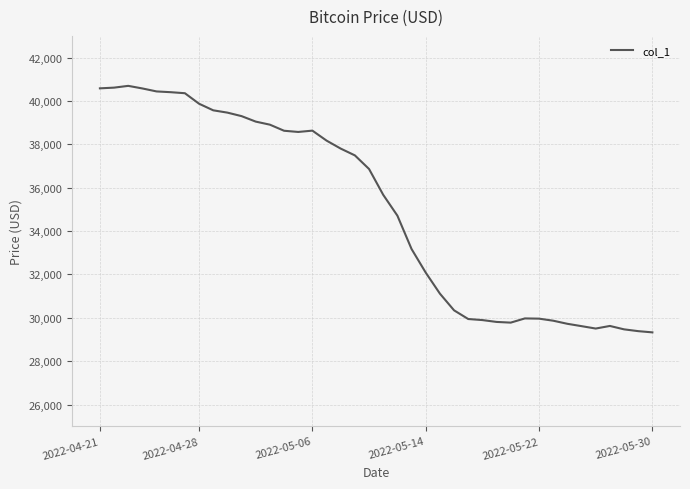

What is the smallest value displayed?

29327.6